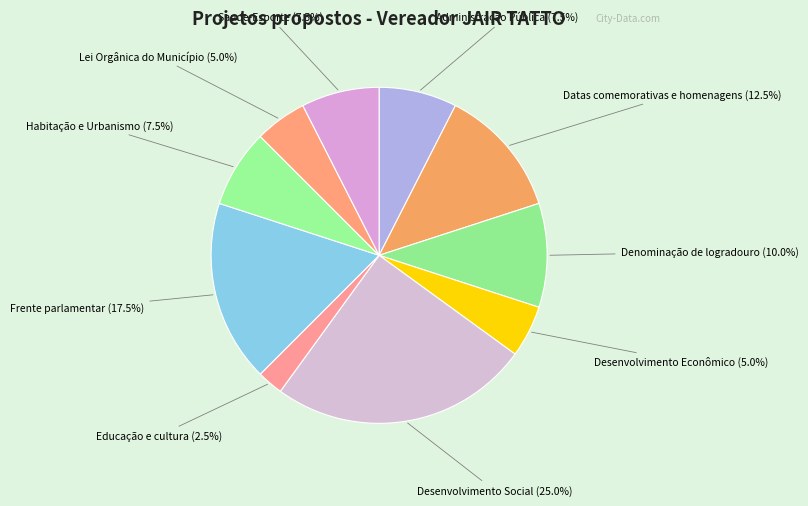

What is the ratio of the value at Desenvolvimento Econômico to the value at Educação e cultura?

2.0